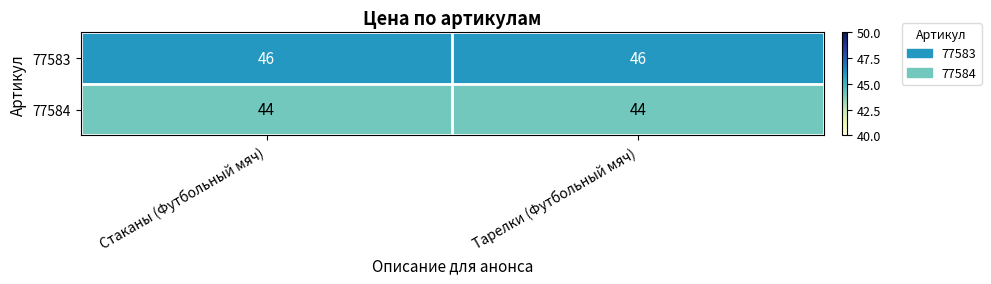

Which series has the largest total across all categories?

77583